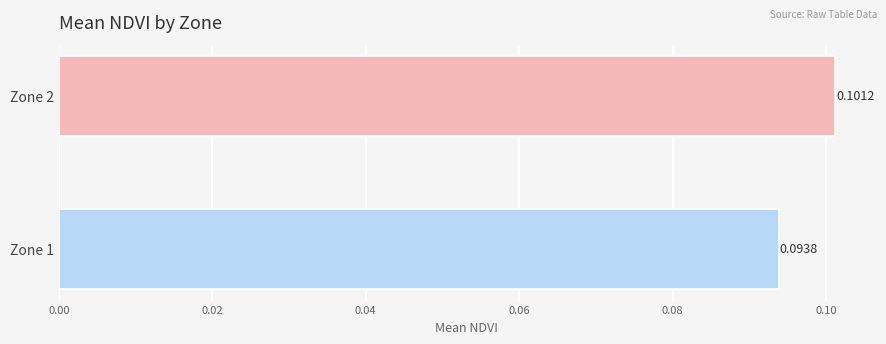

Which has a higher value, Zone 1 or Zone 2?

Zone 2